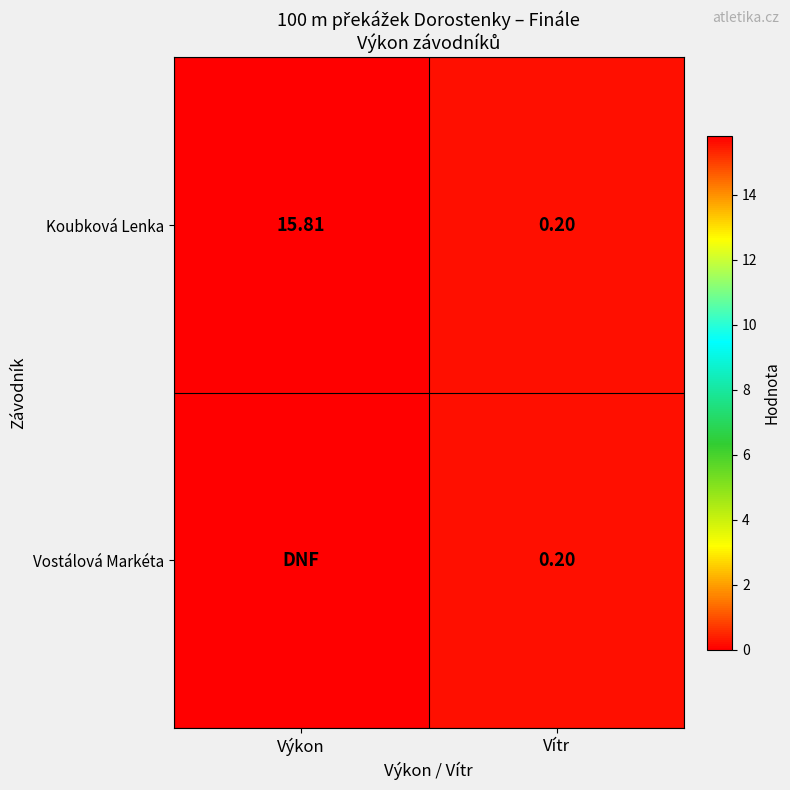

Is the value of Koubková Lenka at Výkon greater than the value of Vostálová Markéta at Vítr?

Yes